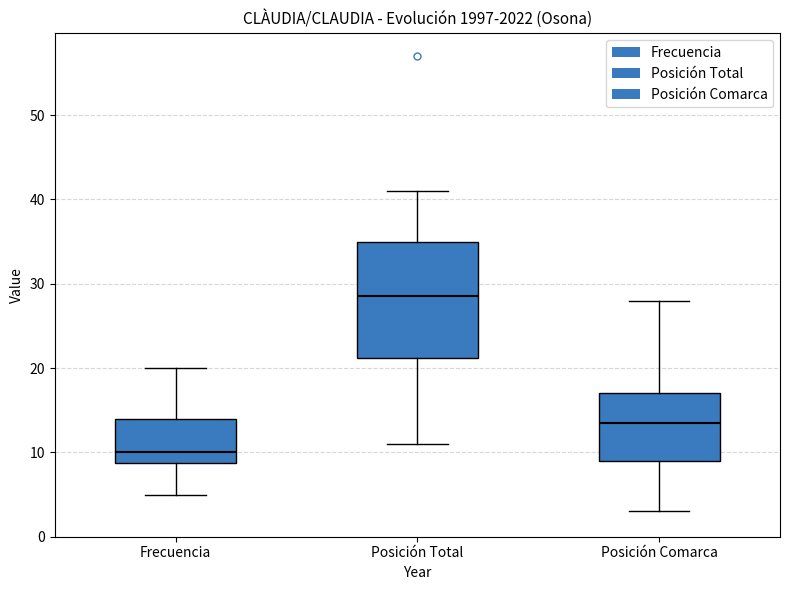

Which box has the highest median line?

Posición Total